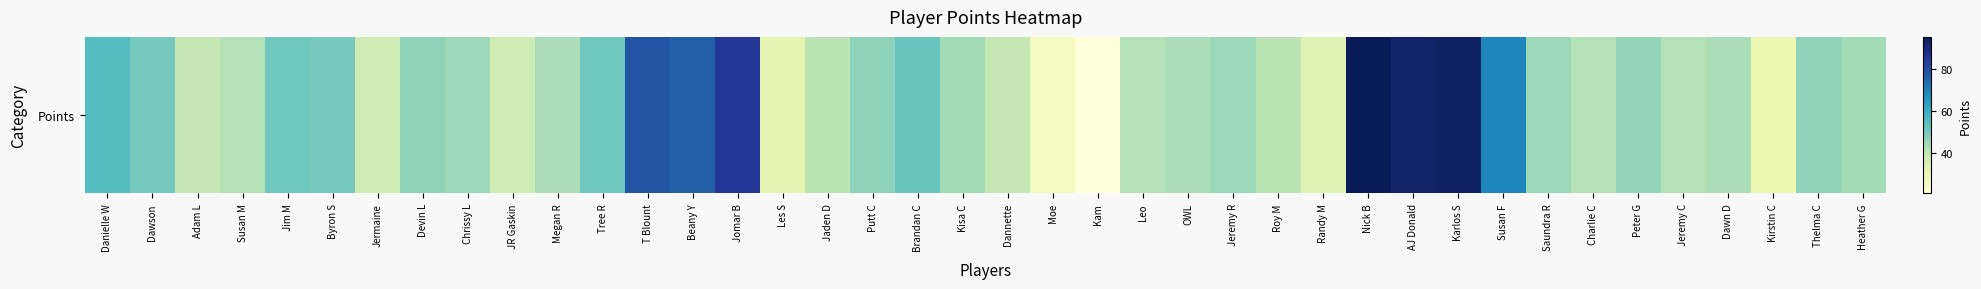

Reading left to right, what are all the values shown in this chart?

55	50	40	42	51	50	38	47	45	38	43	51	78	76	85	32	41	47	52	44	40	27	21	42	43	45	41	34	95	92	93	69	45	42	46	42	43	30	47	44